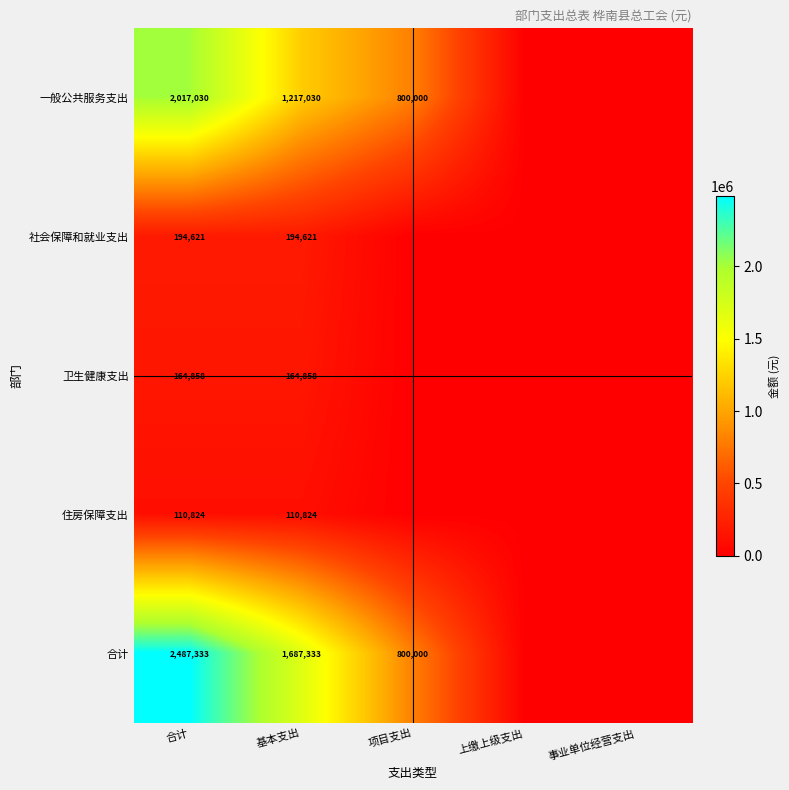

What is the sum of the 合计 values at 项目支出 and 基本支出?

2487333